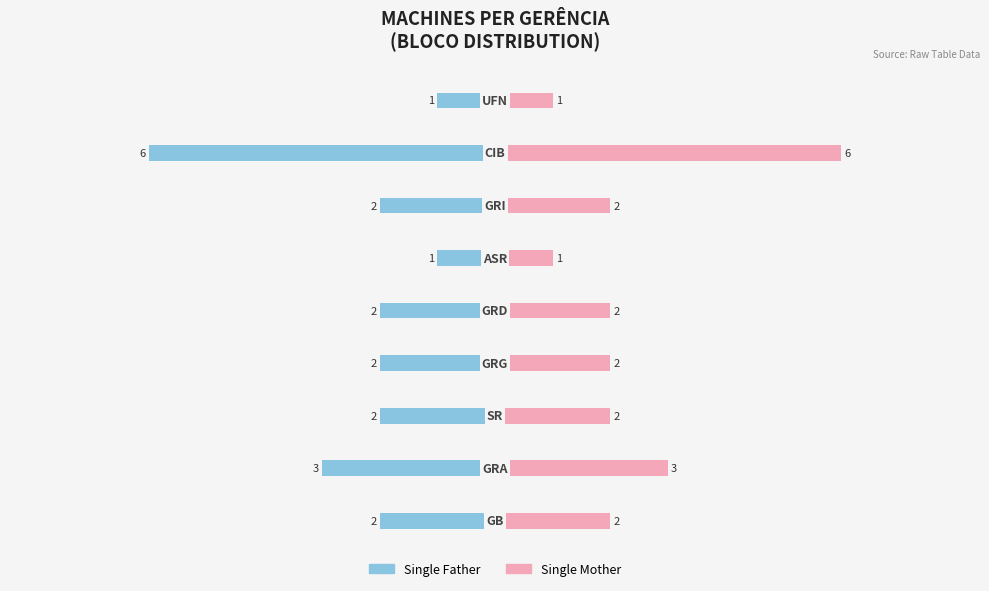

Is it true that Single Father equals -3 at 2?

False